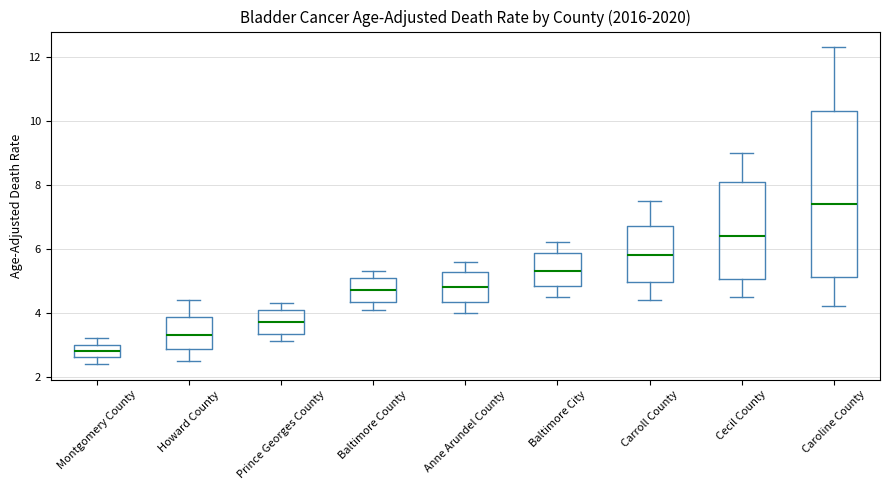

Which box's median line is the lowest?

Montgomery County